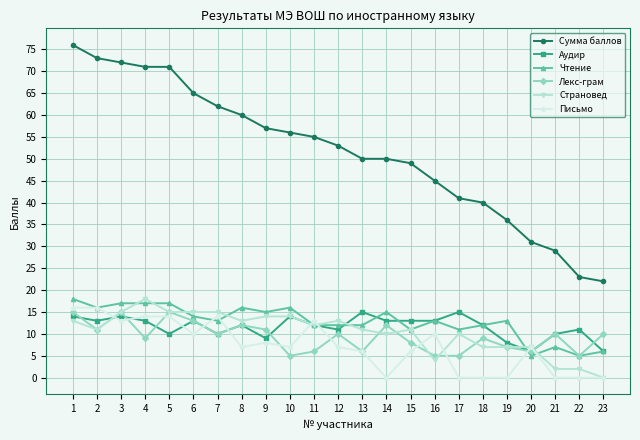

What is the value of the Сумма баллов point at the 19th from the left?

36